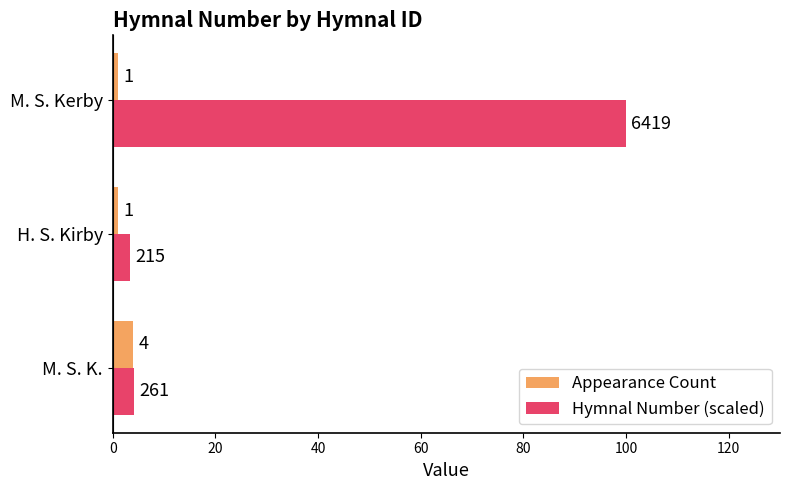

List the labels in order of Hymnal Number (scaled) value, largest first.

M. S. Kerby, M. S. K., H. S. Kirby